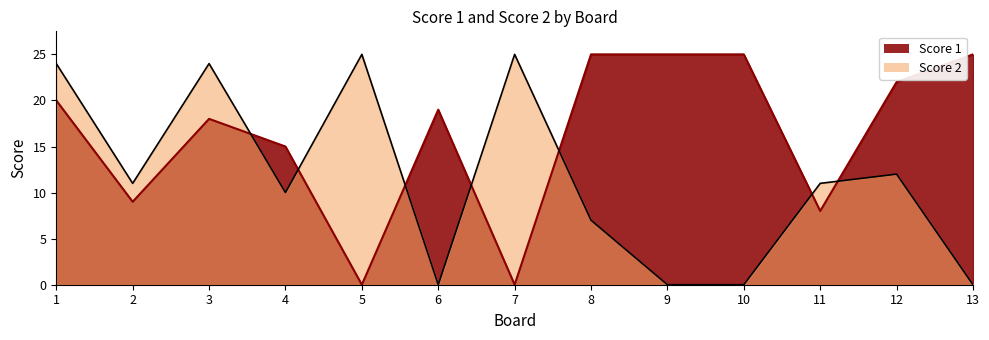

After their last crossing, which series has the higher values: Score 1 or Score 2?

Score 1